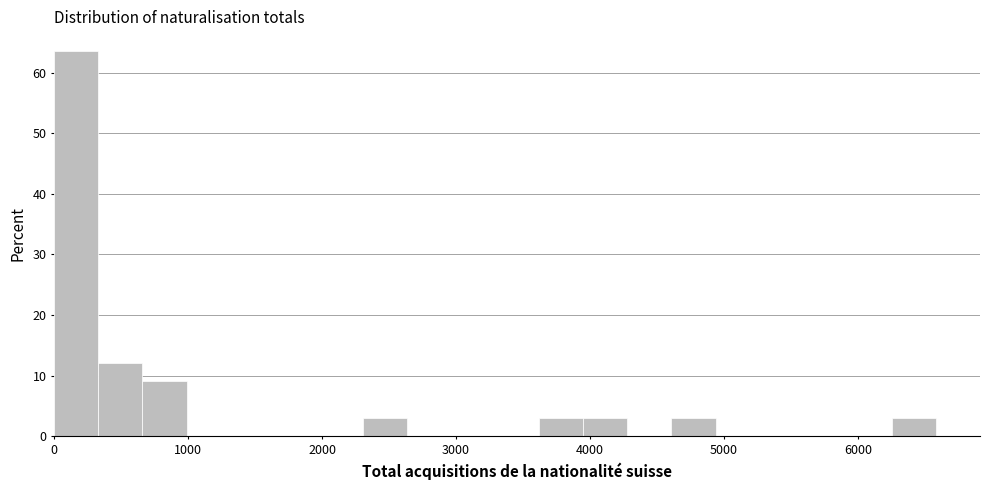

Around what value on the x-axis is the tallest bar? Give the approximate position of its centre, as read against the axis.

200